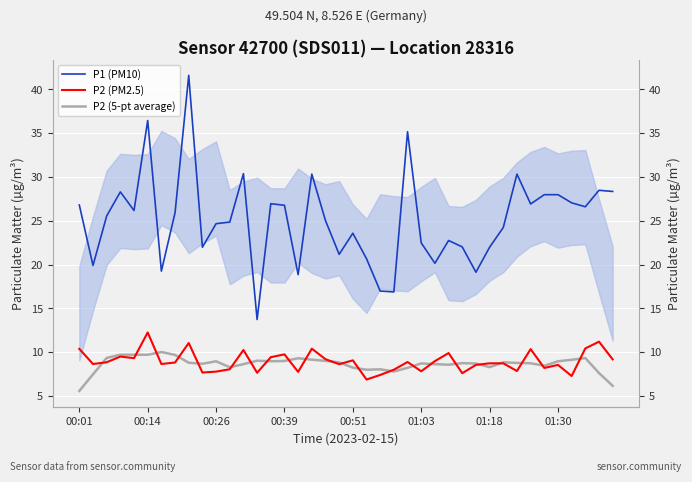

What is the difference between the P2 (5-pt average) values at 32 and 00:26?

0.6